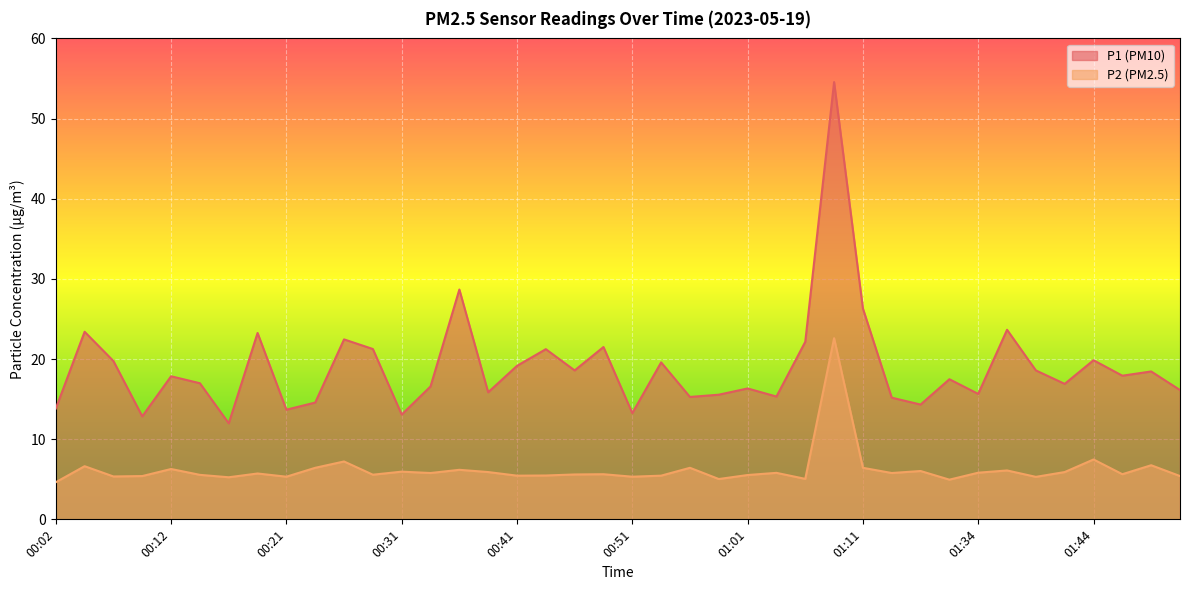

How many lines are shown in the chart?

2